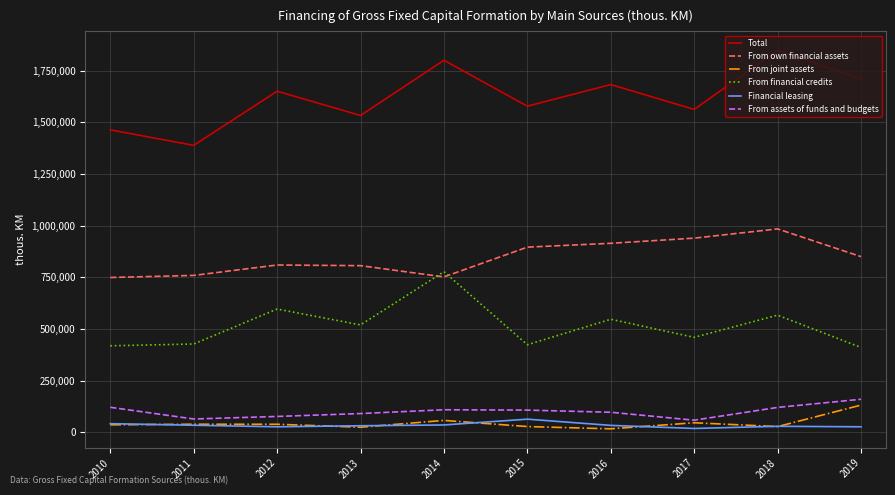

Which series has the largest range (max minus min)?

Total